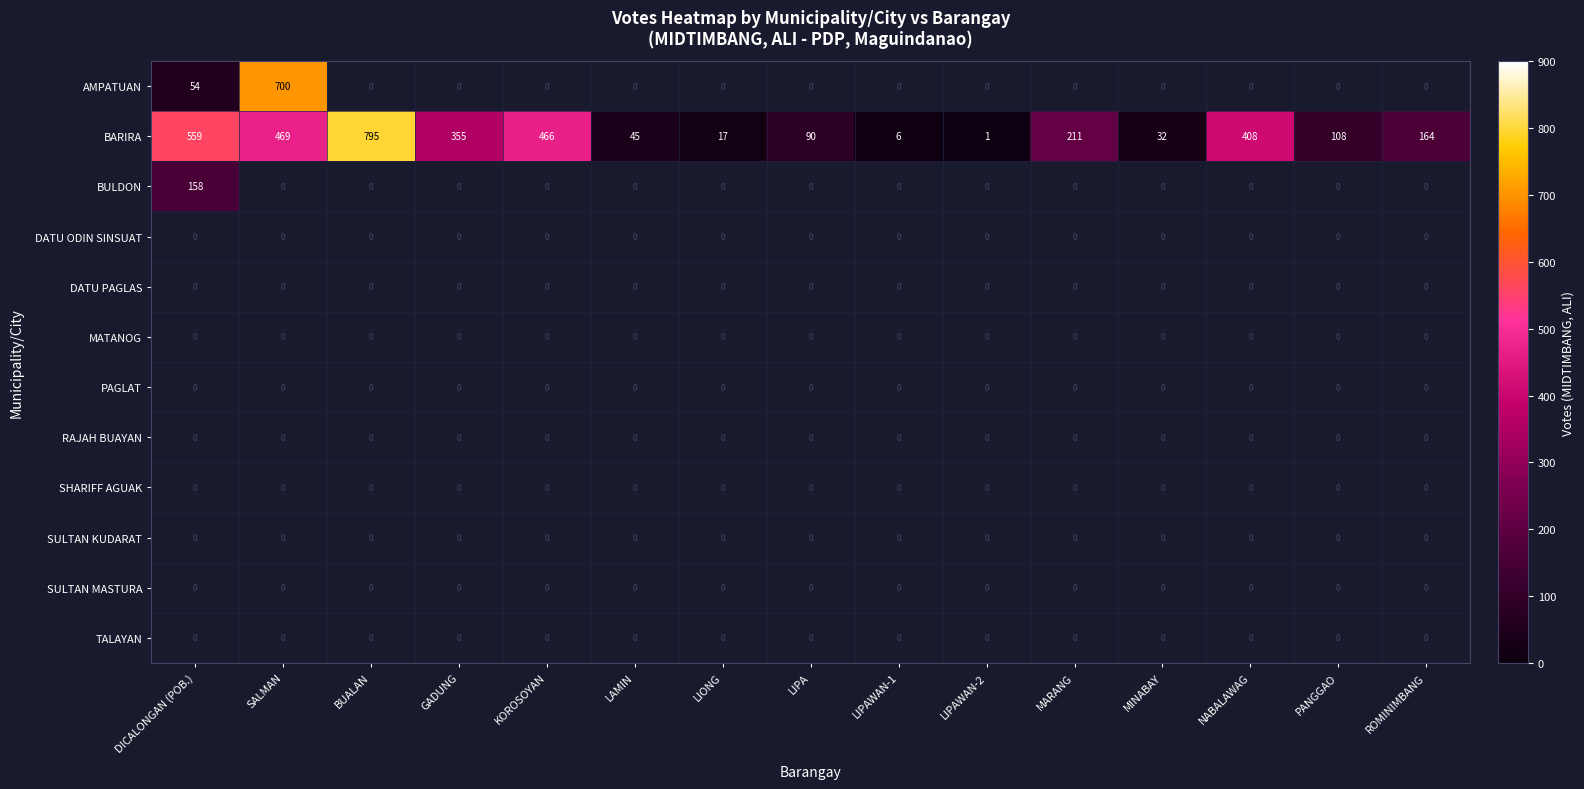

The value of BARIRA at SALMAN is 469. True or false?

True